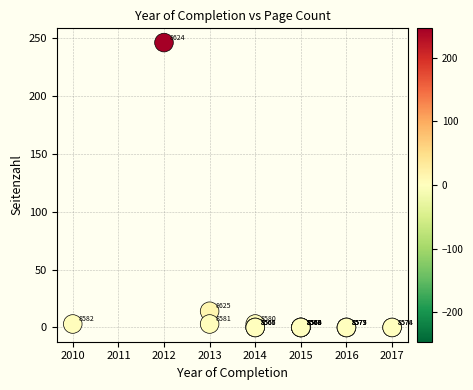

What Y value in the scatter plot is closest to 123?

14